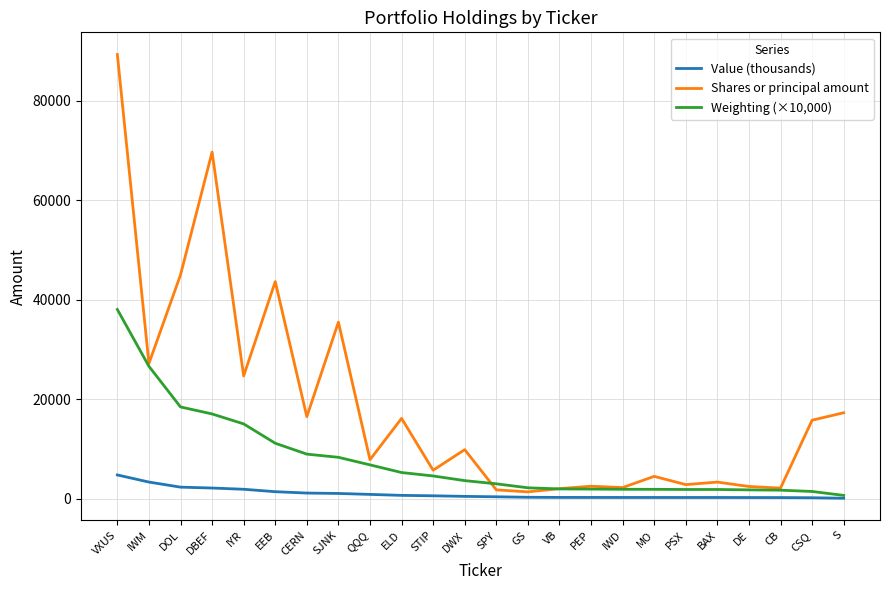

The Value (thousands) series shows 4764.0 at VXUS. True or false?

True